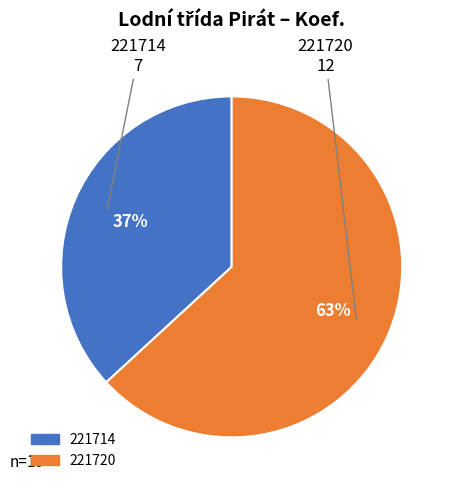

What percentage is the 221714 slice, to the nearest percent?

37%